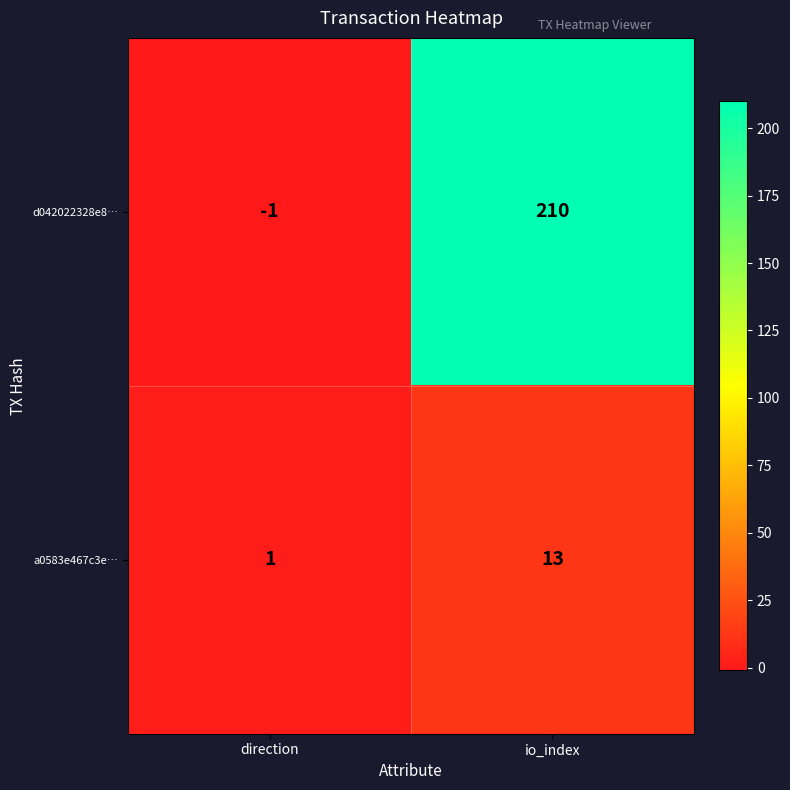

What is the difference between the maximum and minimum values in the d042022328e8… series?

211